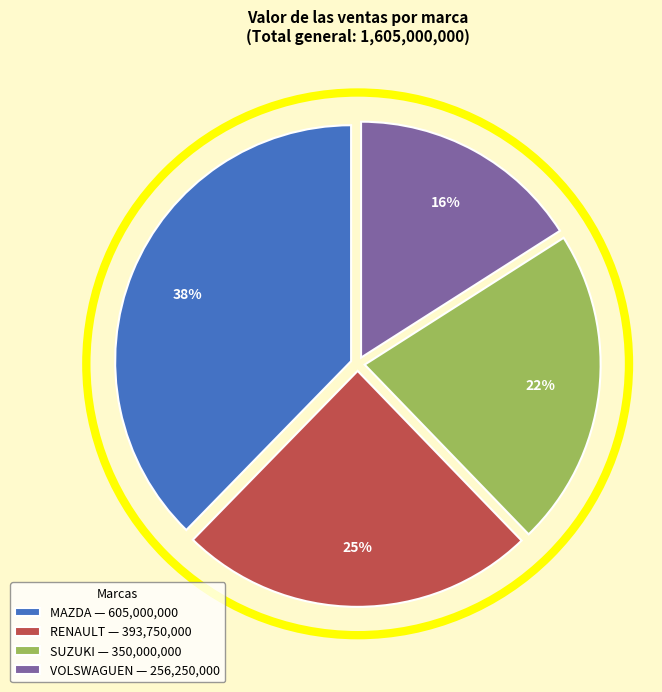

Which has a higher value, MAZDA — 605,000,000 or VOLSWAGUEN — 256,250,000?

MAZDA — 605,000,000